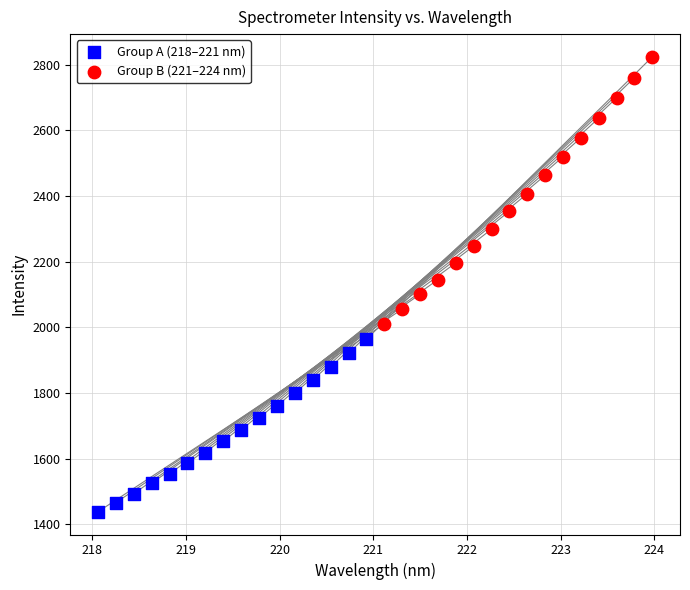

Which series has the widest spread of Y values?

Group B (221–224 nm)